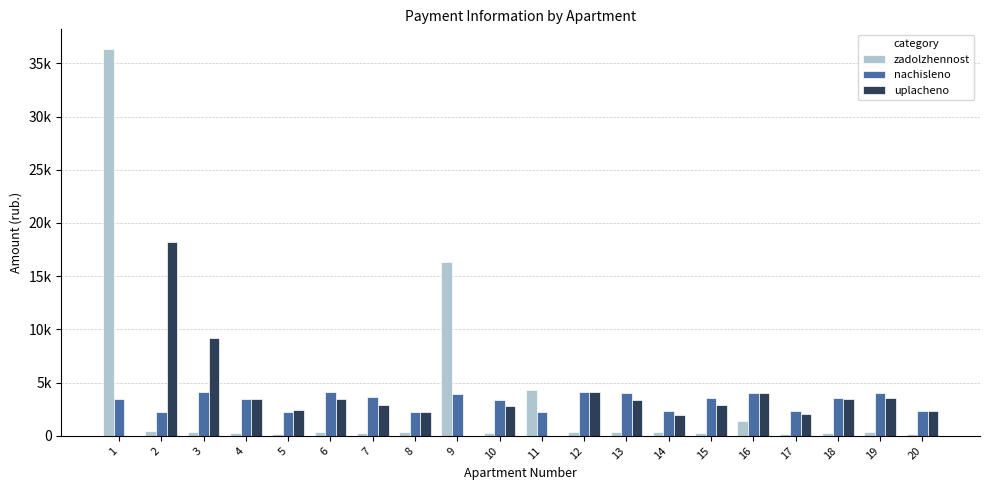

List the labels in order of uplacheno value, largest first.

2, 3, 12, 16, 19, 18, 6, 4, 13, 15, 7, 10, 5, 20, 8, 17, 14, 1, 9, 11